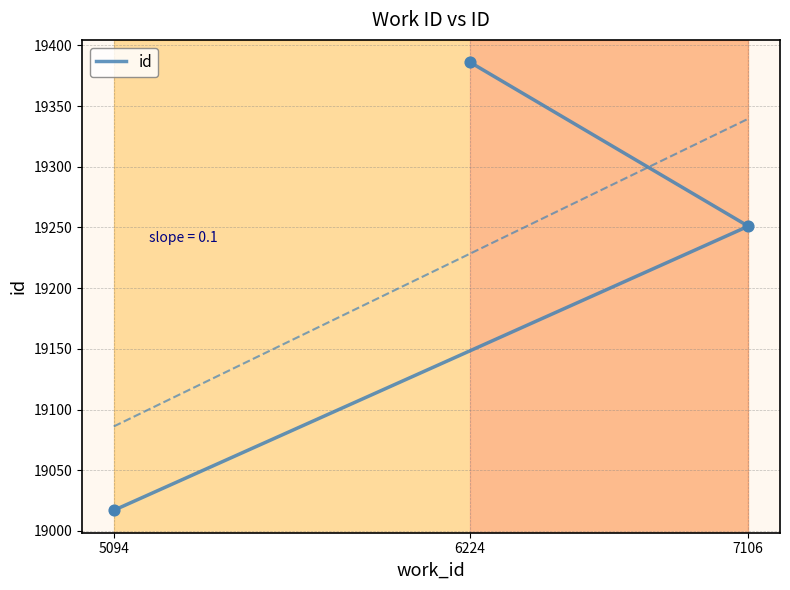

What is the change in value from 5094 to 6224?

+369